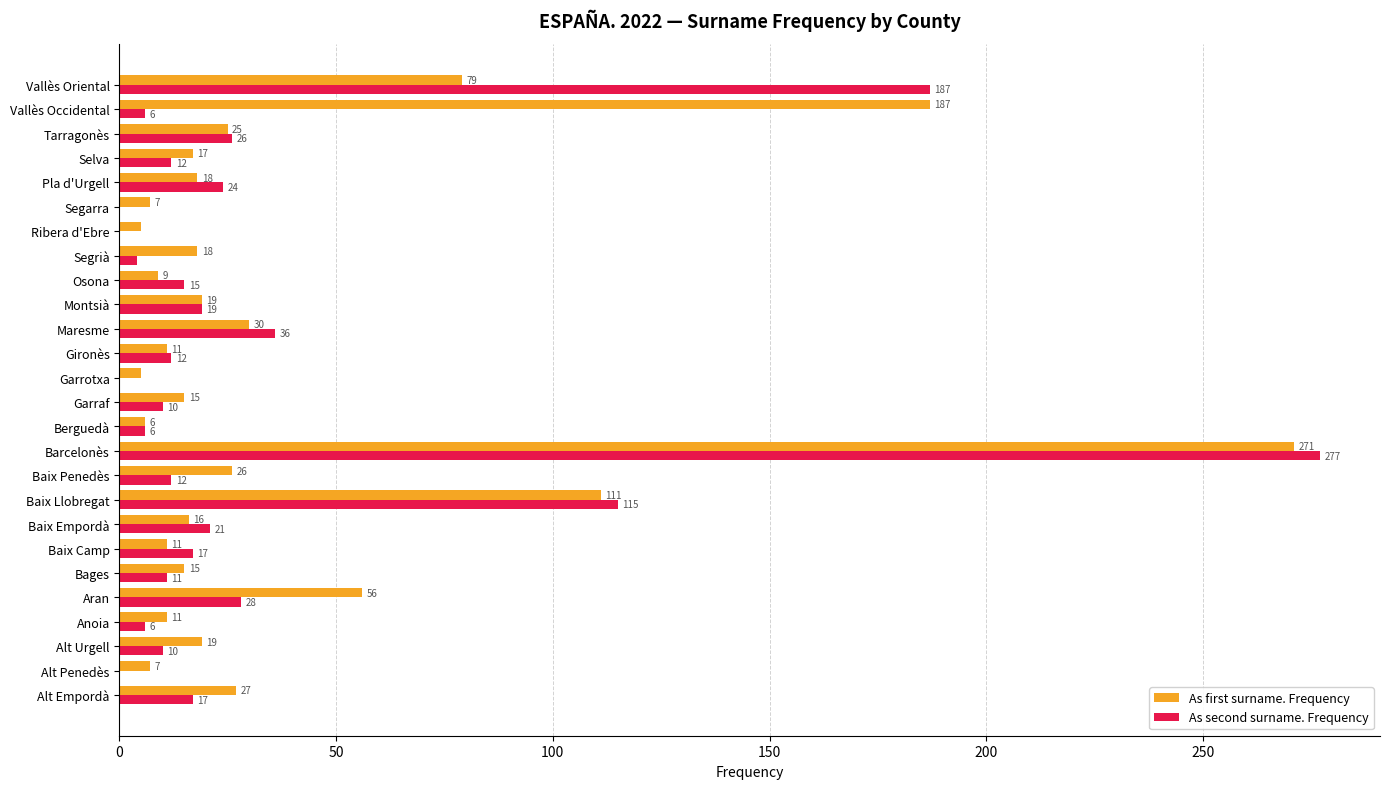

What is the sum of all As first surname. Frequency values?

1021